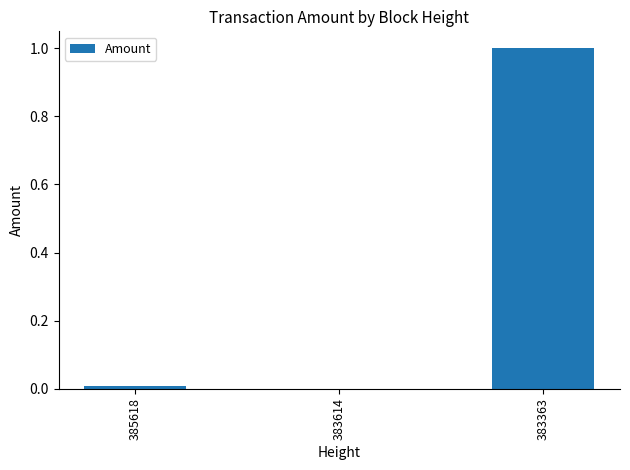

The value at 383614 is 0.0. True or false?

True